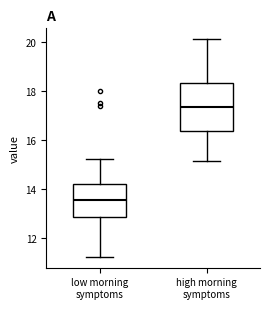

Comparing the boxes themselves (not the whiskers), which one is the tallest?

high morning symptoms